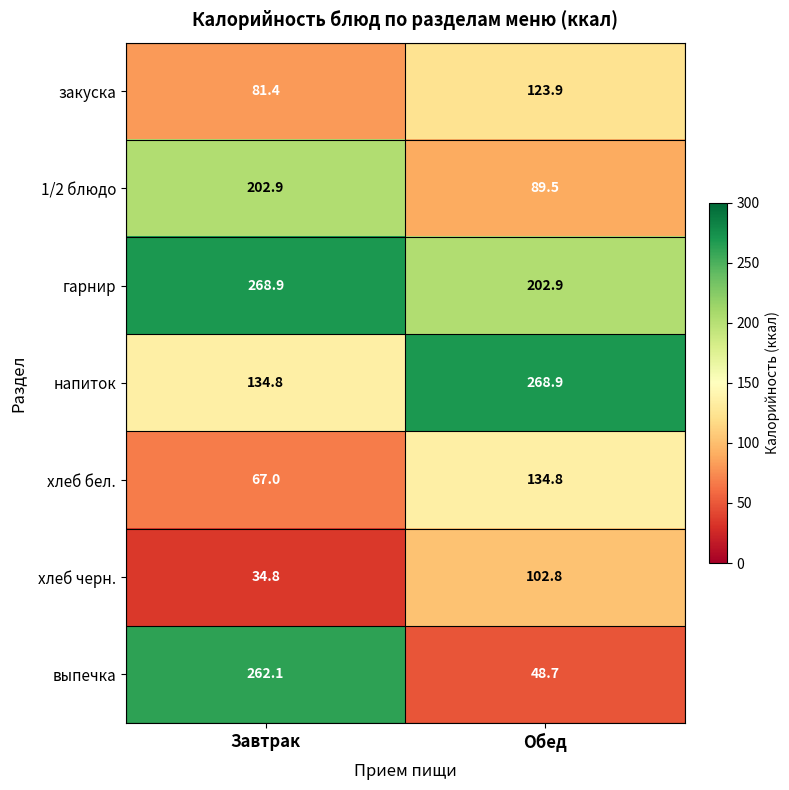

Which series has the largest range (max minus min)?

выпечка